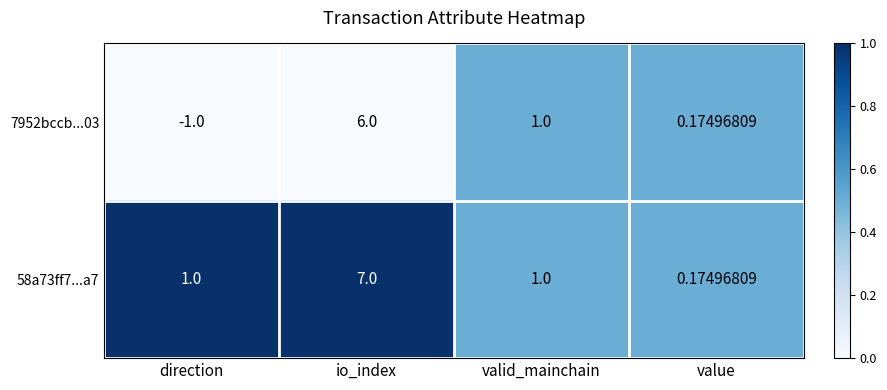

Between direction and value, which series saw the biggest shift?

7952bccb...03